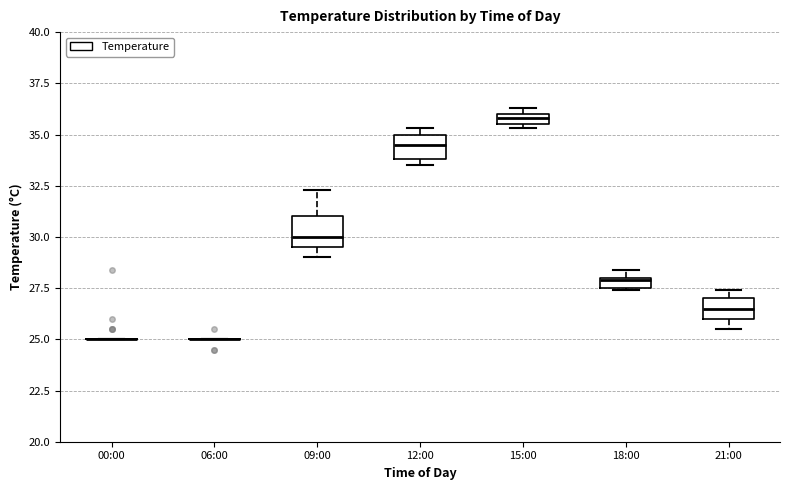

Where is the lower edge of the box for 12:00 on the y-axis? The values are not printed on the chart, so give them approximately, as read against the axis.

34.0